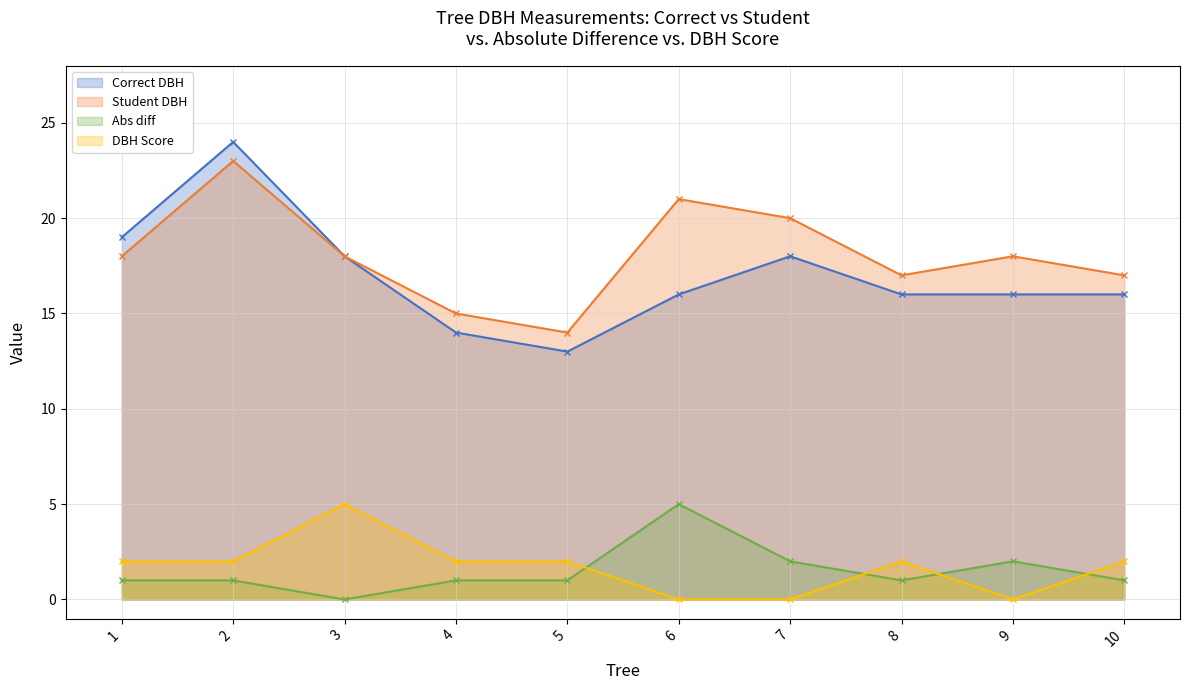

What is the difference between the Student DBH values at 4 and 5?

1